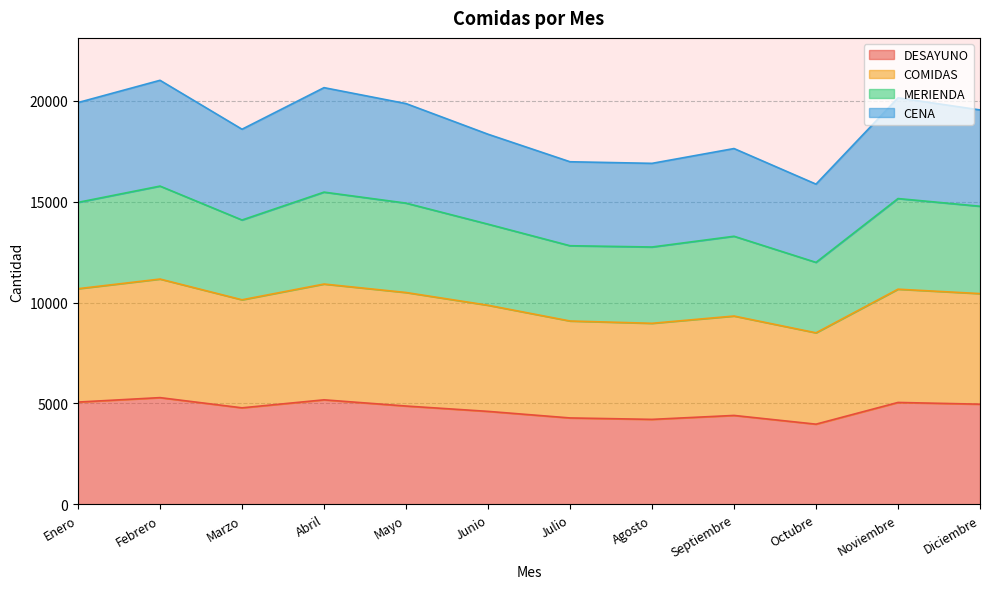

Where is the first local minimum for COMIDAS?

Marzo